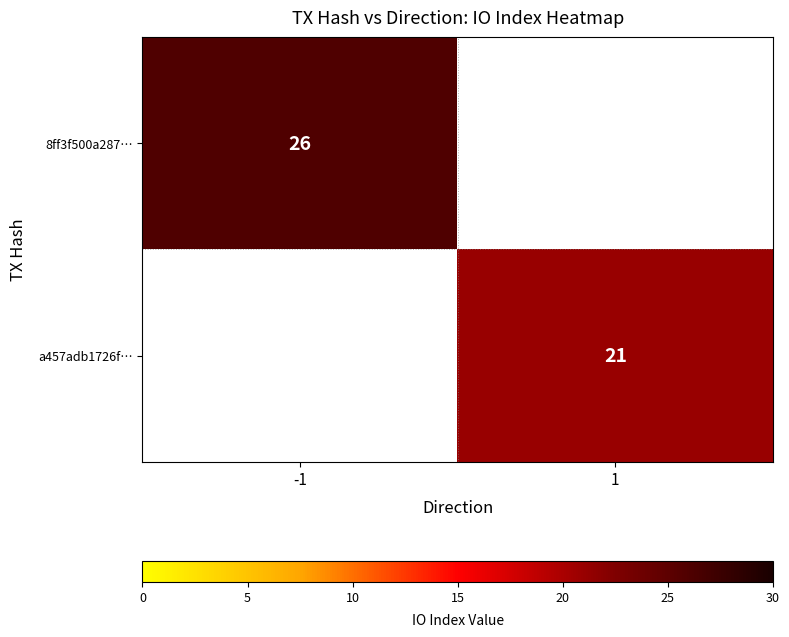

True or false: 8ff3f500a287… has a value of 17 at -1.

False